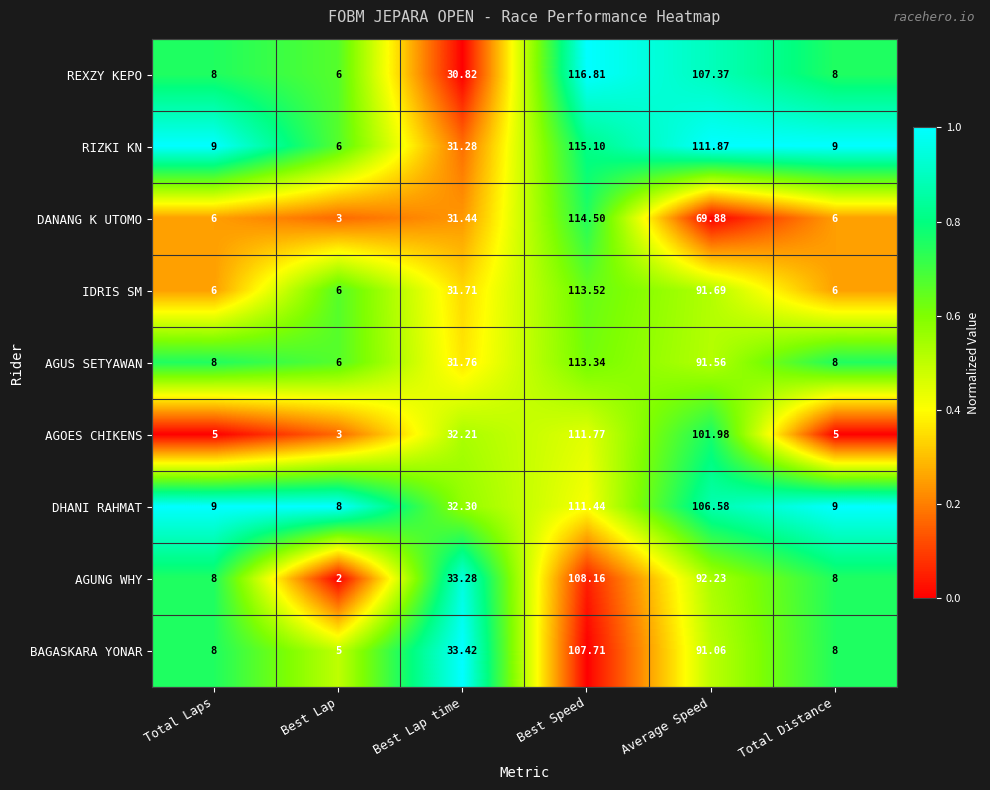

Between Best Speed and Average Speed, which series saw the biggest shift?

DANANG K UTOMO